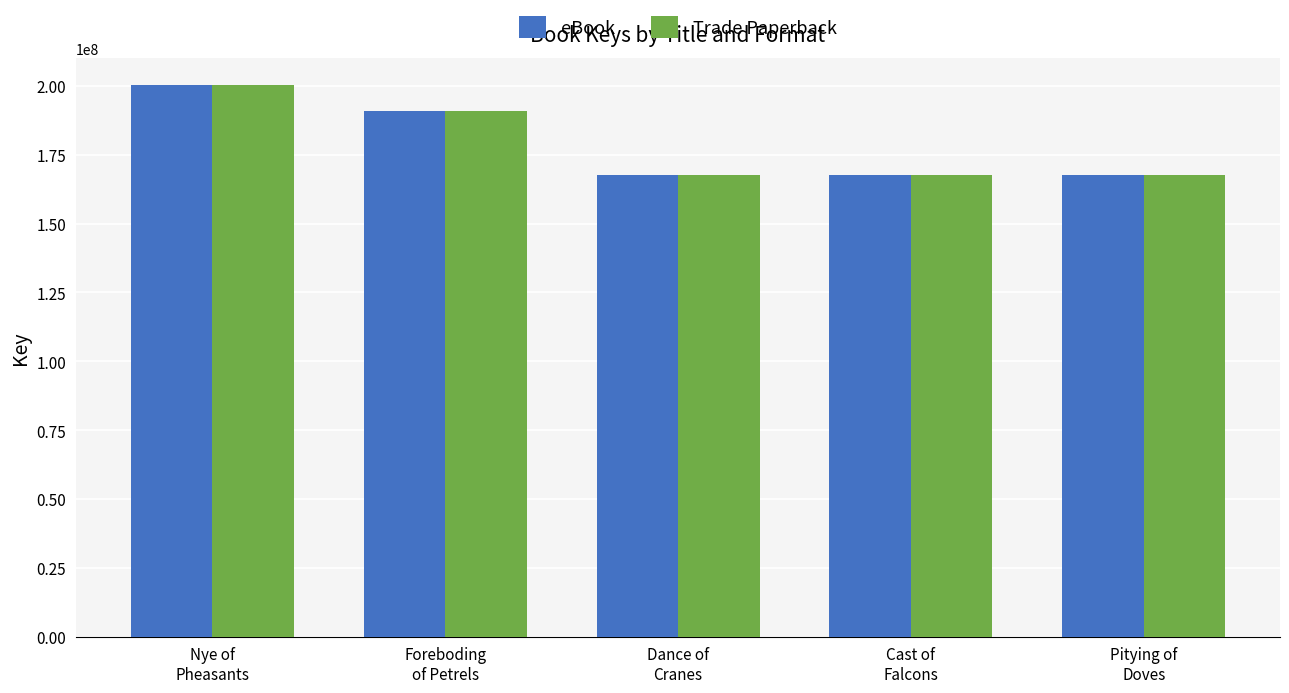

How many groups of bars are there?

5